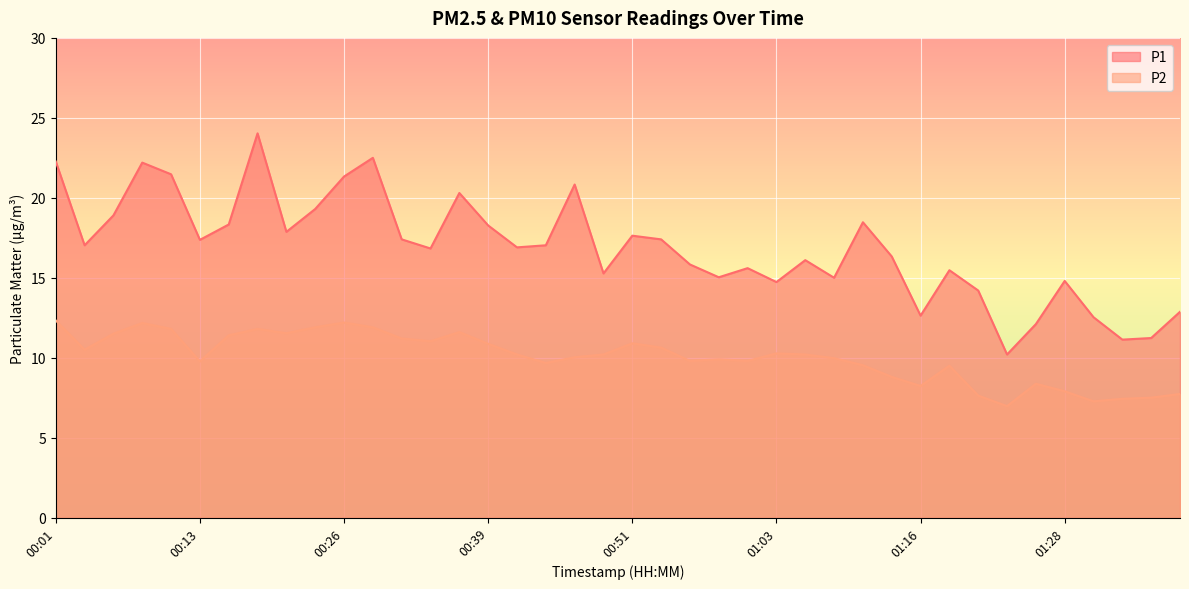

What are all the series names shown in the legend?

P1, P2